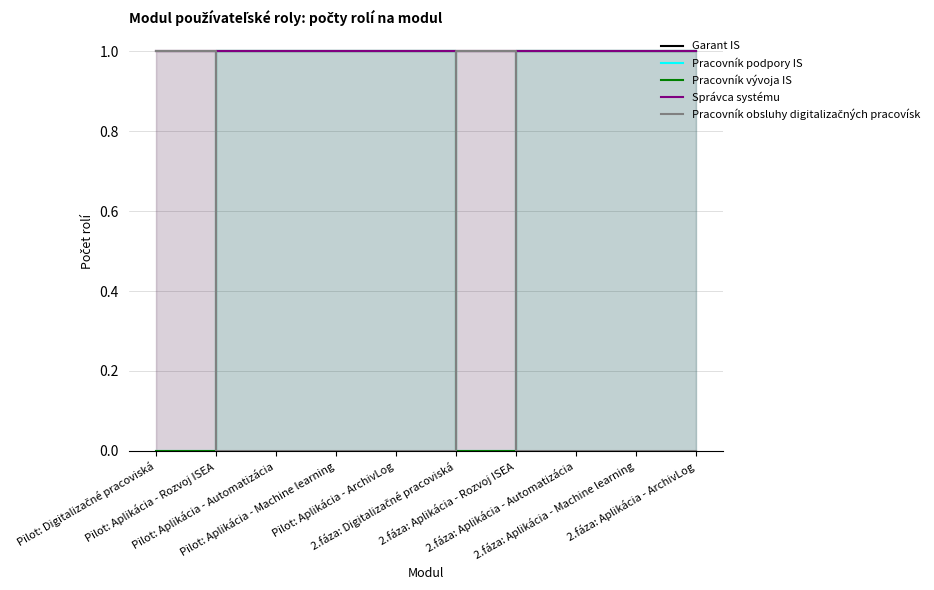

True or false: Správca systému has a value of 1 at 2.fáza: Aplikácia - Machine learning.

False